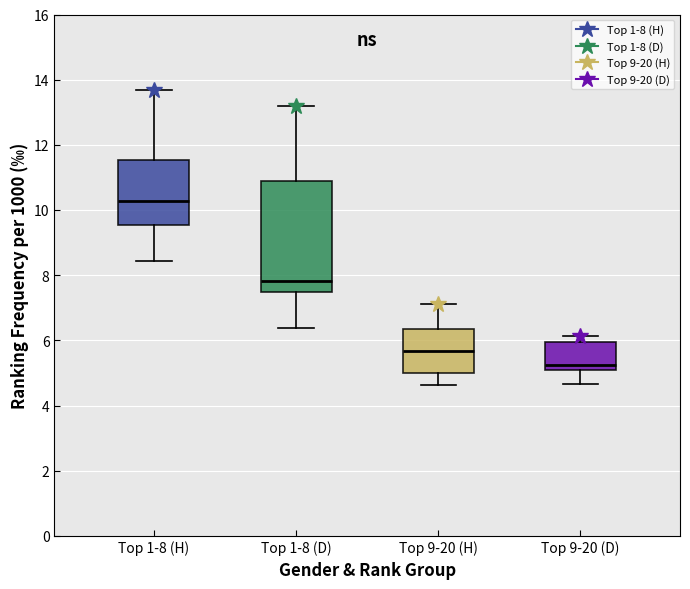

Where does the median line of the box for Top 9-20 (H) sit on the y-axis? The values are not printed on the chart, so give them approximately, as read against the axis.

5.6